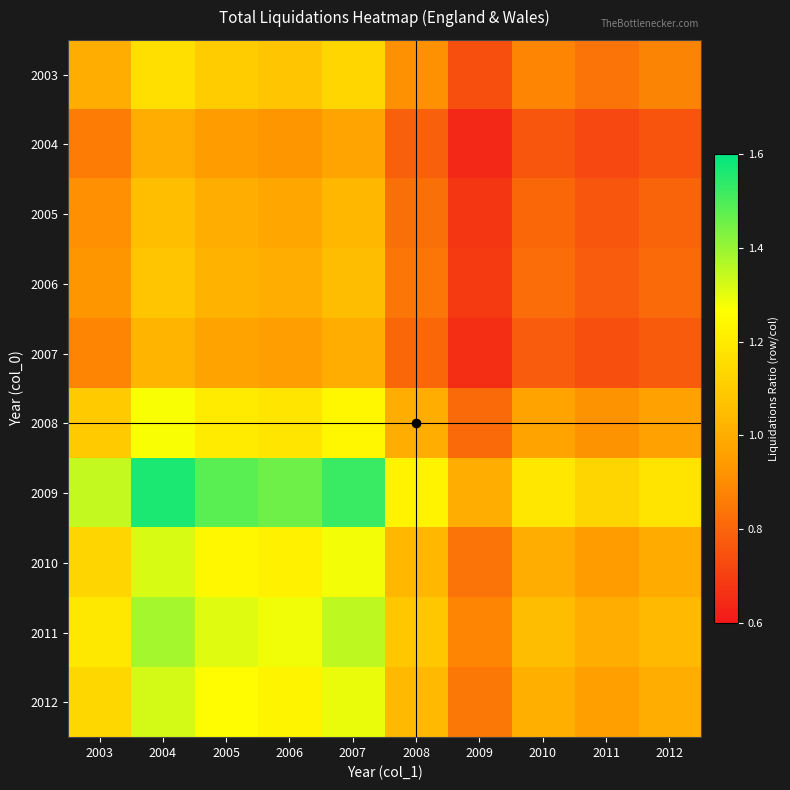

What is the total value across all series at 2009?

7.8